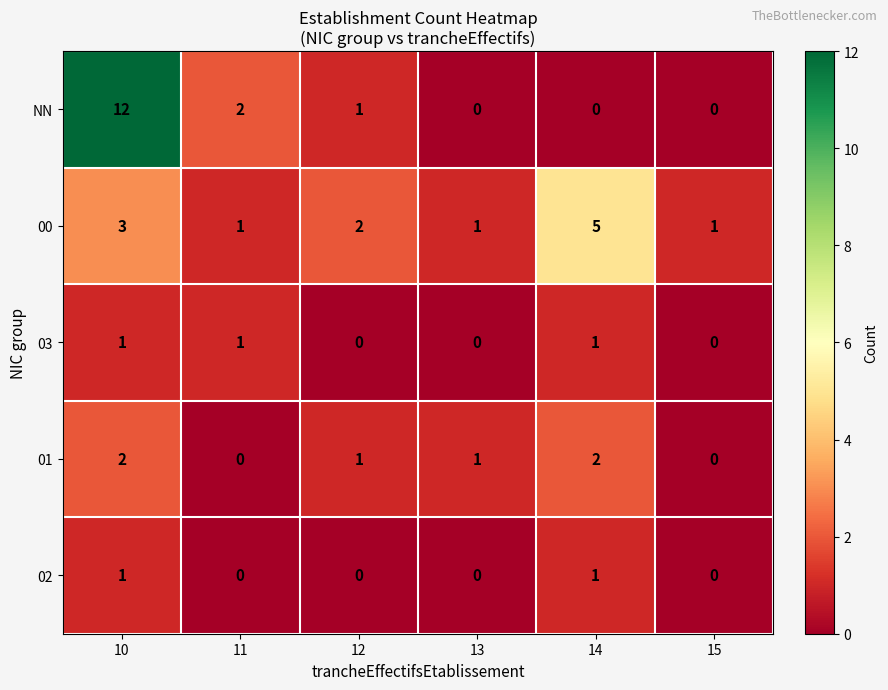

Reading left to right, extract all data points from this chart.

NN: 10=12	11=2	12=1	13=0	14=0	15=0
00: 10=3	11=1	12=2	13=1	14=5	15=1
03: 10=1	11=1	12=0	13=0	14=1	15=0
01: 10=2	11=0	12=1	13=1	14=2	15=0
02: 10=1	11=0	12=0	13=0	14=1	15=0